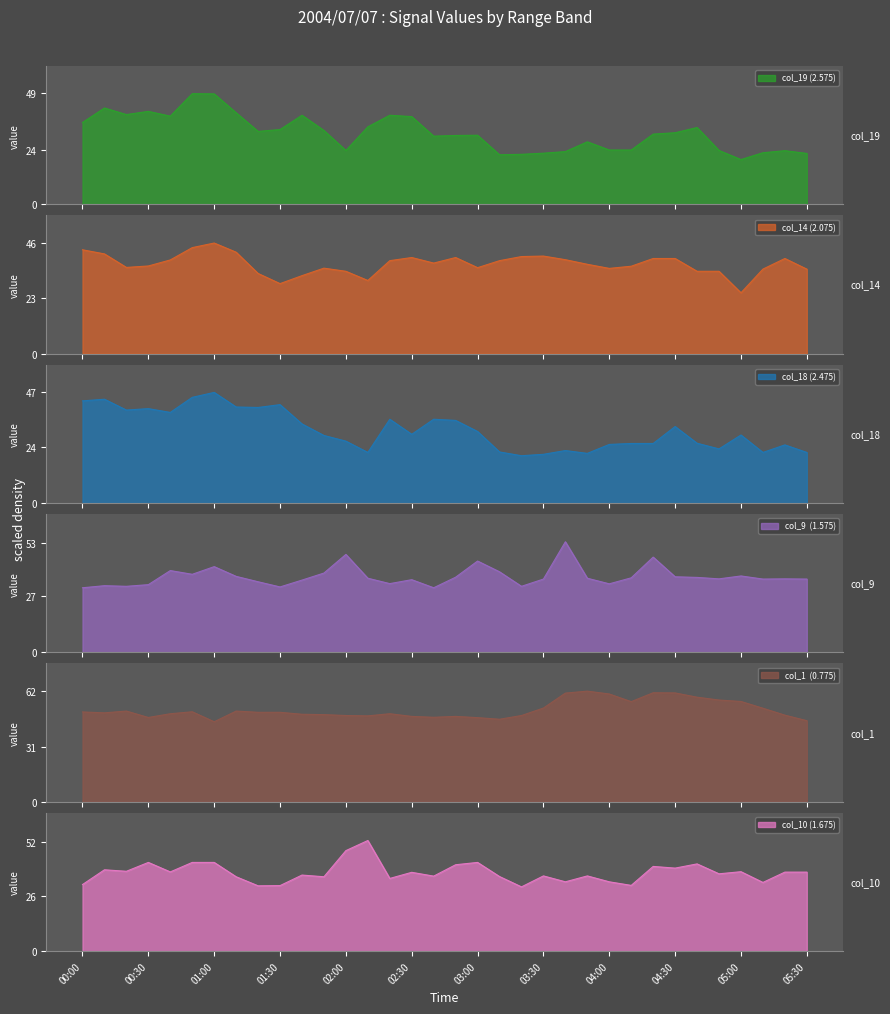

True or false: col_19 has more than 1 interior local peaks.

True